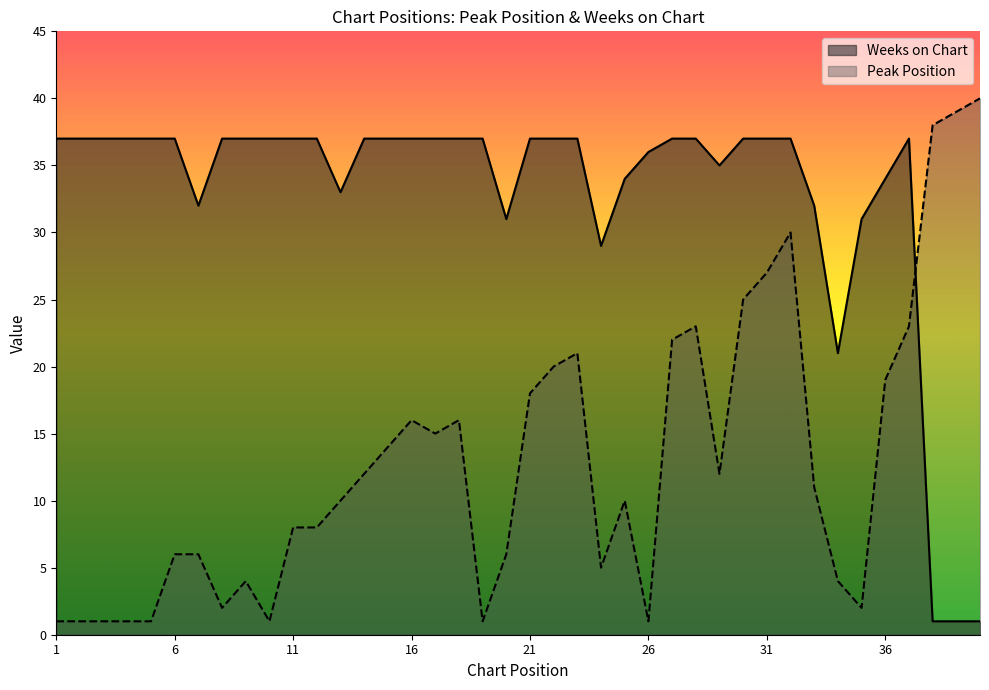

Between which two adjacent categories do Weeks on Chart and Peak Position first intersect?

37 and 38